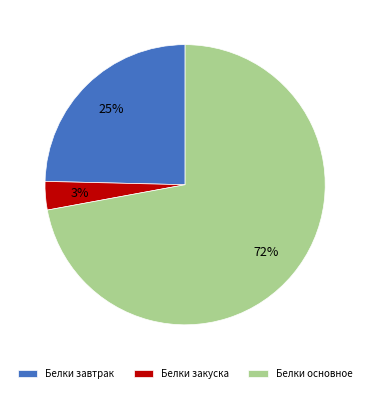

To the nearest percent, what is the average slice percentage?

33%